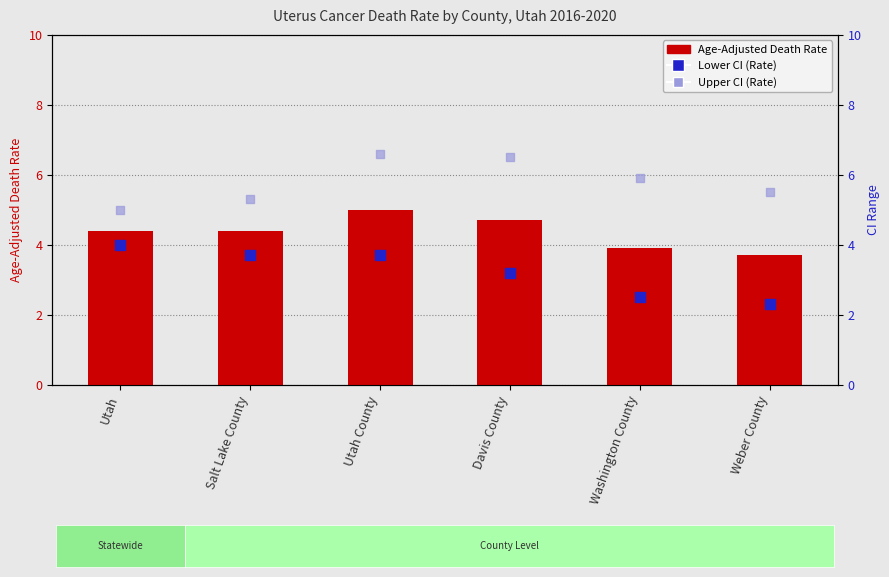

At which category is the sum across all series the highest?

Utah County